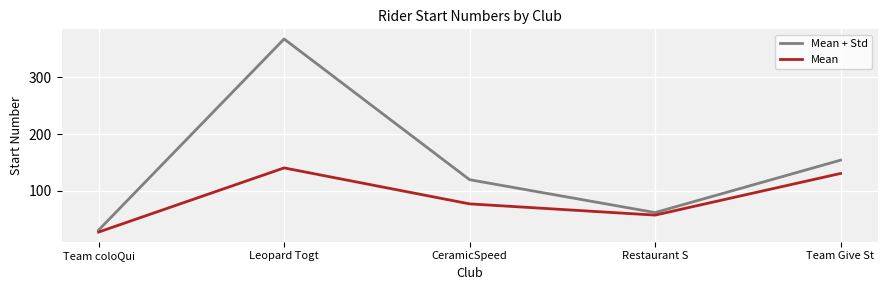

The value of Mean at Team coloQui is 26.5. True or false?

True